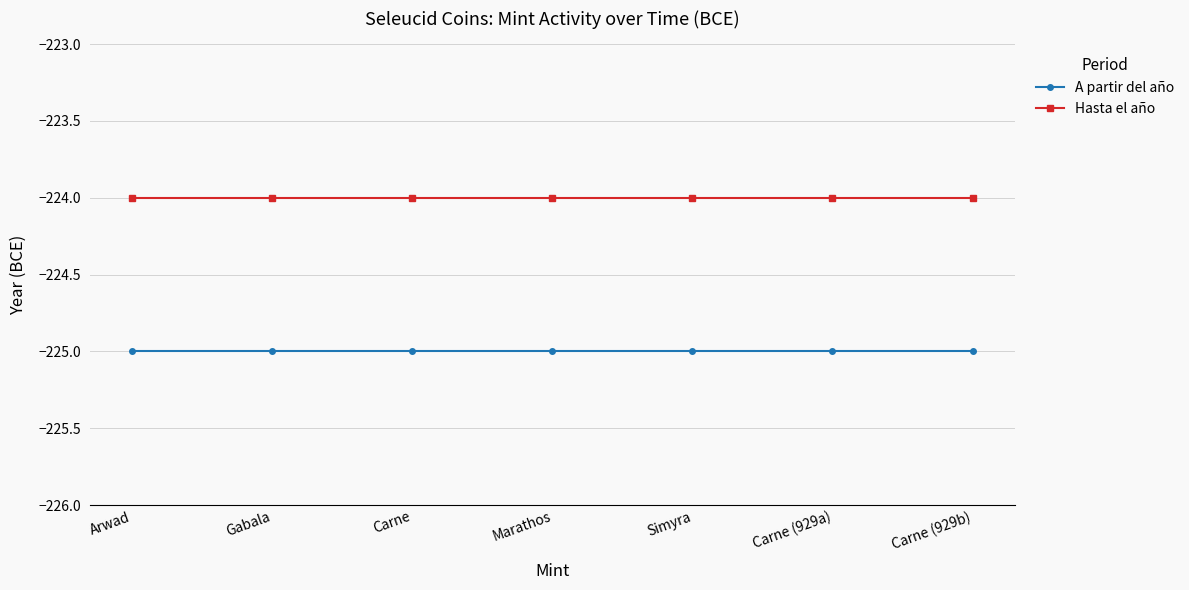

How many lines are shown in the chart?

2